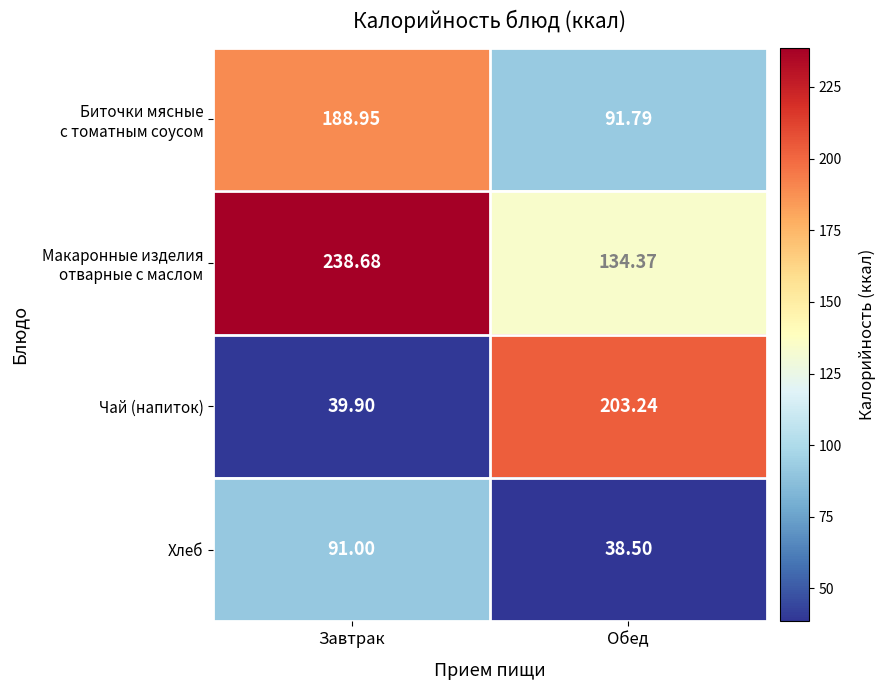

At which category is the sum across all series the highest?

Завтрак